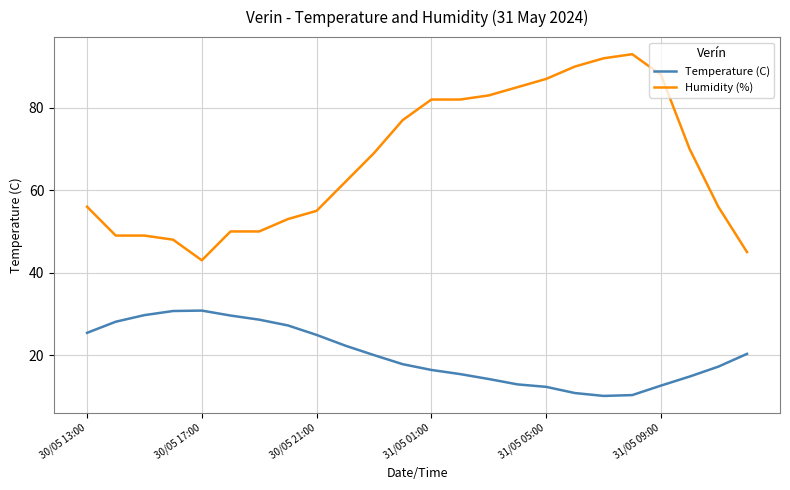

What is the average value of the Temperature (C) series?

20.1